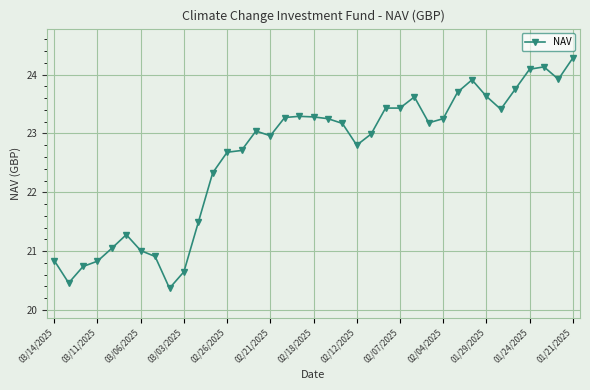

What is the difference between the maximum and minimum values?

3.9